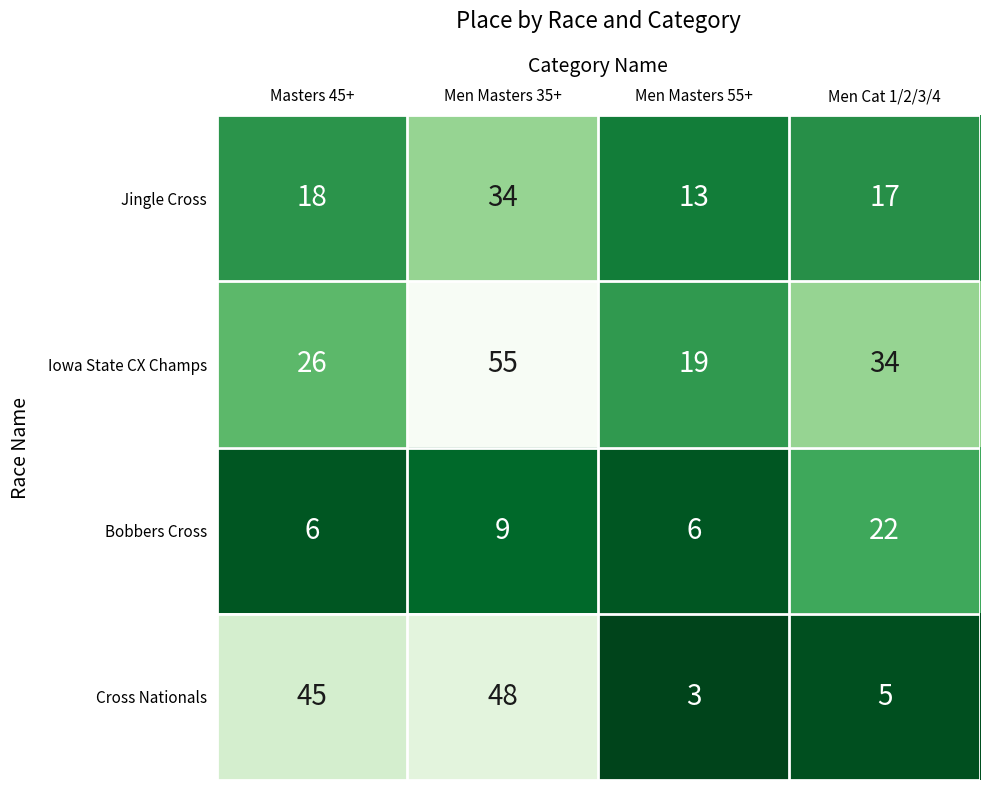

What is the difference between the Iowa State CX Champs values at Men Masters 35+ and Men Cat 1/2/3/4?

21